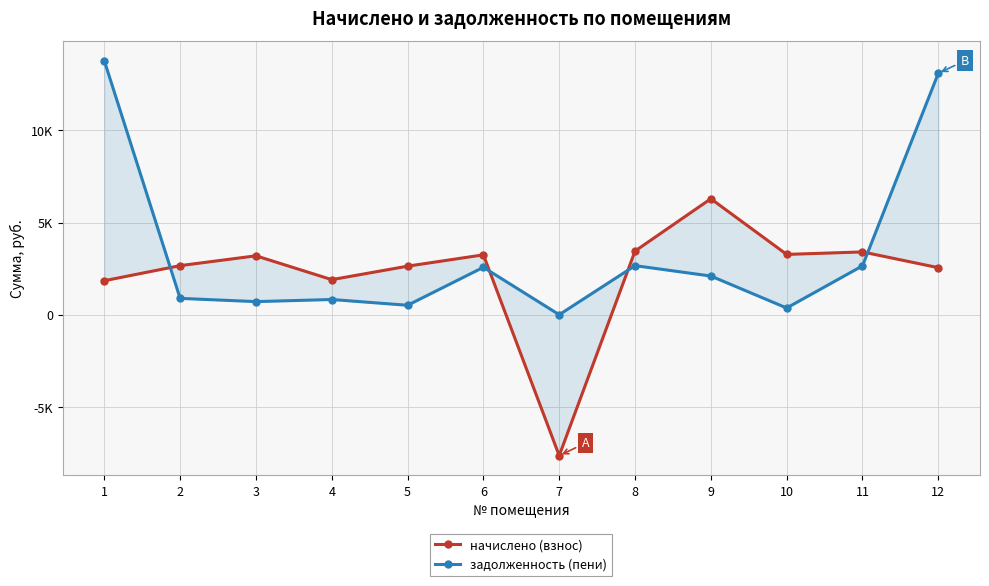

How many times do начислено (взнос) and задолженность (пени) cross each other?

4